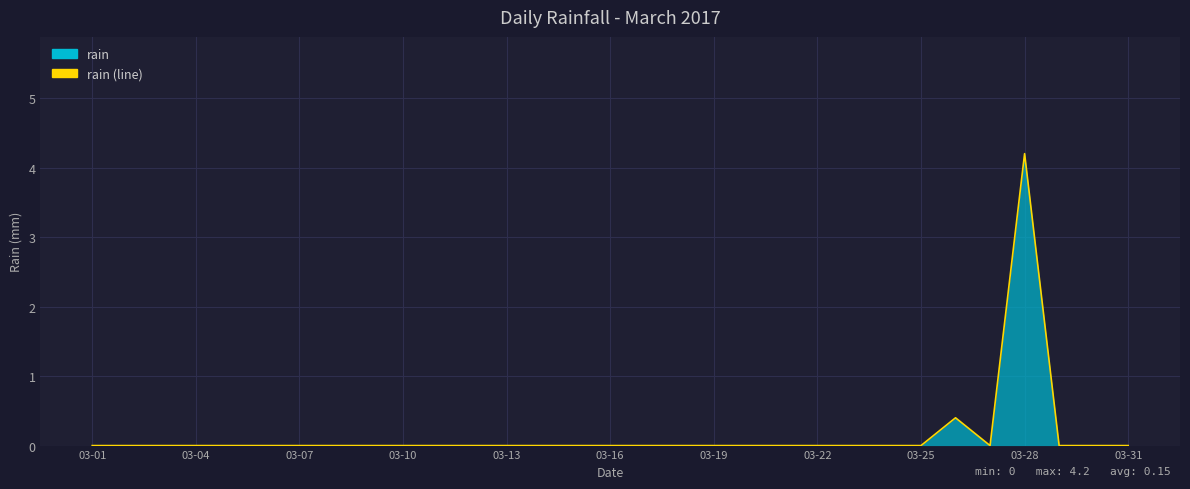

Reading left to right, what are all the values shown in this chart?

0.0	0.0	0.0	0.0	0.0	0.0	0.0	0.0	0.0	0.0	0.0	0.0	0.0	0.0	0.0	0.0	0.0	0.0	0.0	0.0	0.0	0.0	0.0	0.0	0.0	0.4	0.0	4.2	0.0	0.0	0.0